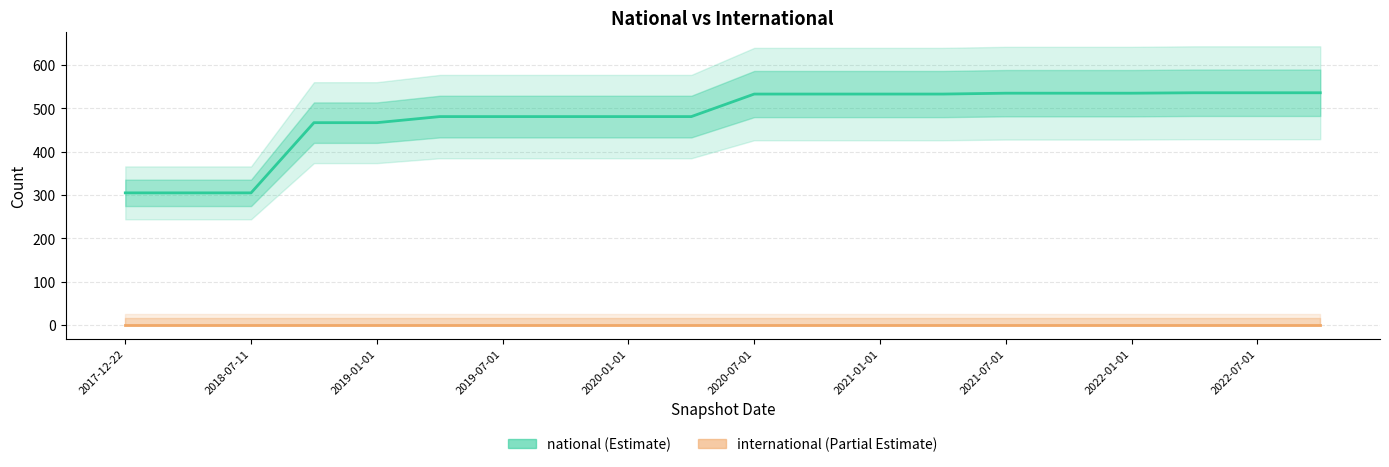

What is the label of the 19th point from the right?

2018-04-09